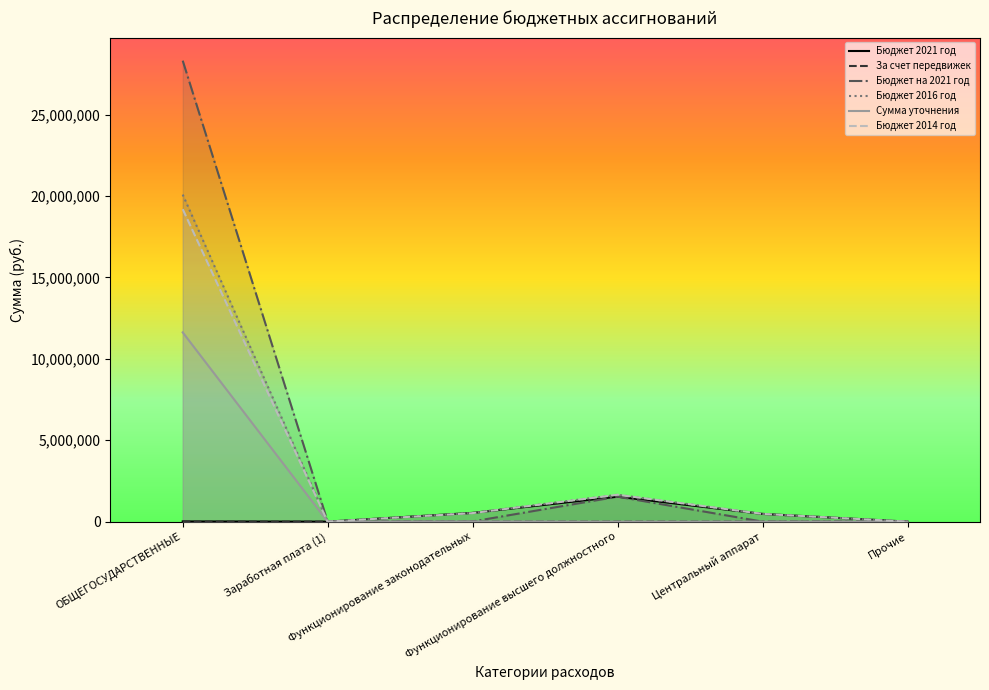

What is the maximum value for Сумма уточнения?

11626801.8